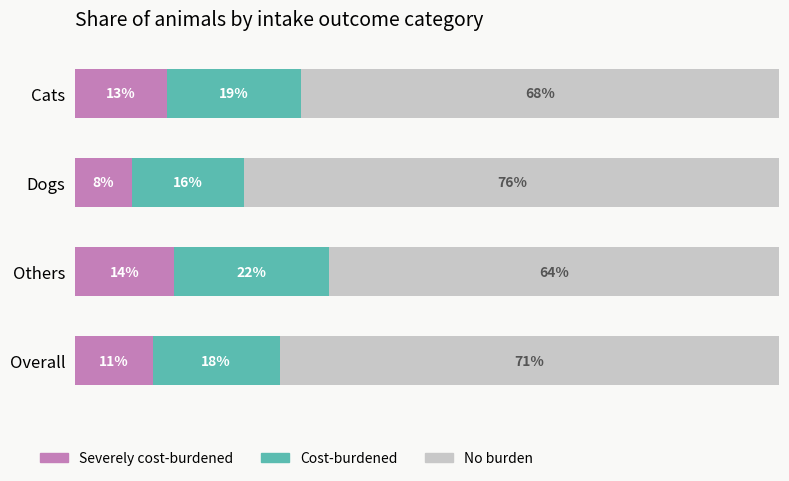

Rank the categories by Severely cost-burdened value from lowest to highest.

Dogs, Overall, Cats, Others